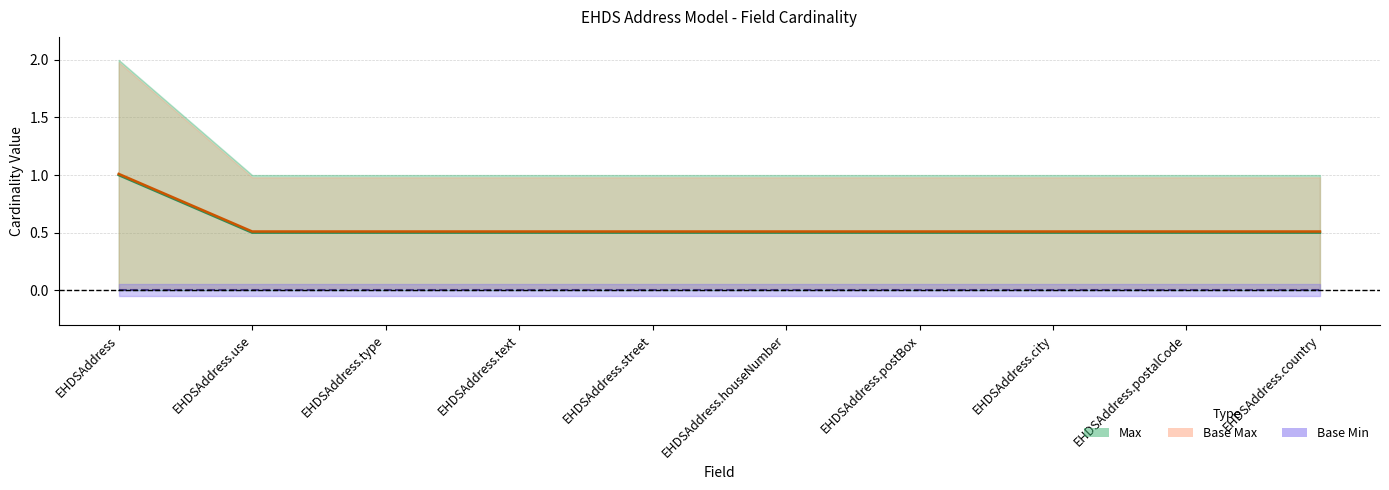

At which category does the chart reach its peak across all series?

EHDSAddress